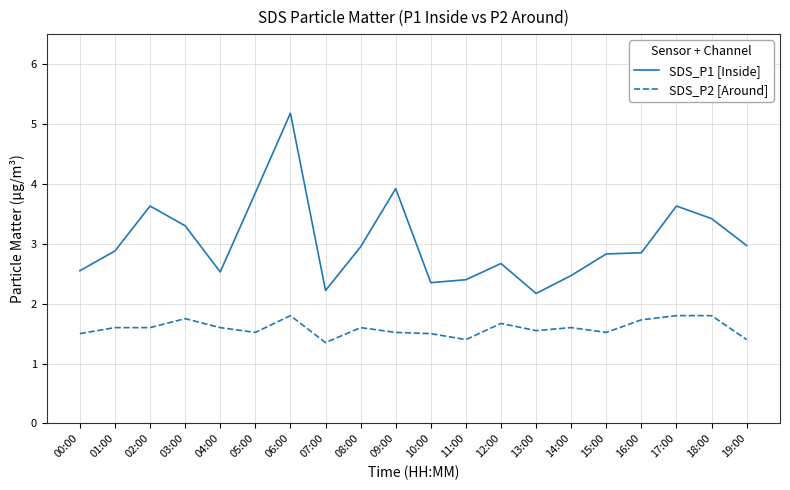

The value of SDS_P1 [Inside] at 07:00 is 3.8. True or false?

False